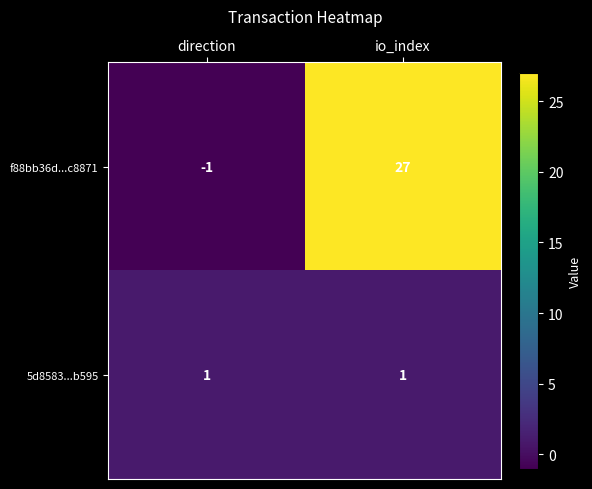

True or false: f88bb36d...c8871 has a value of -1 at direction.

True